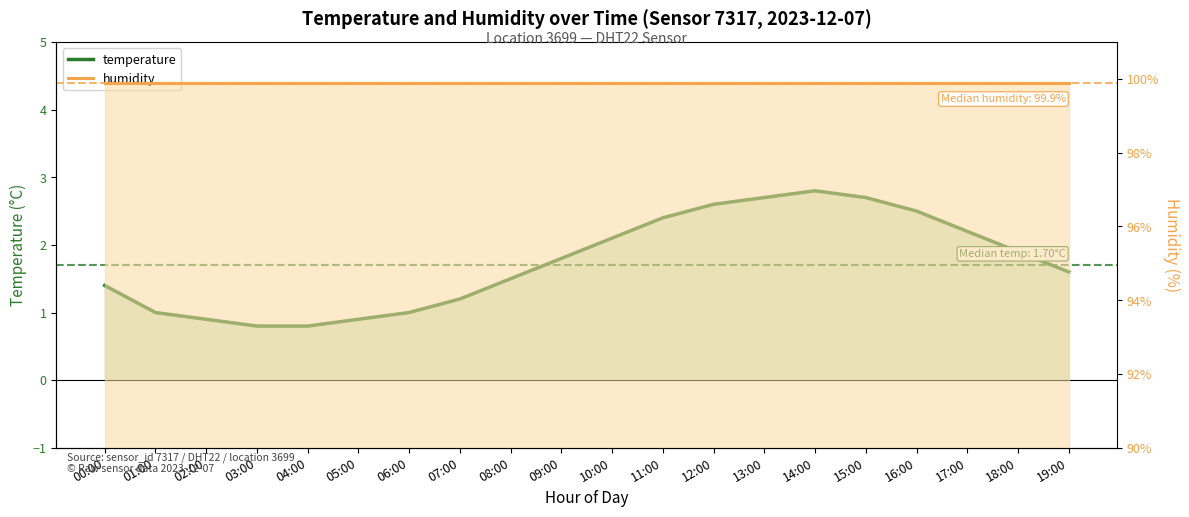

What is the minimum value for temperature line?

0.8